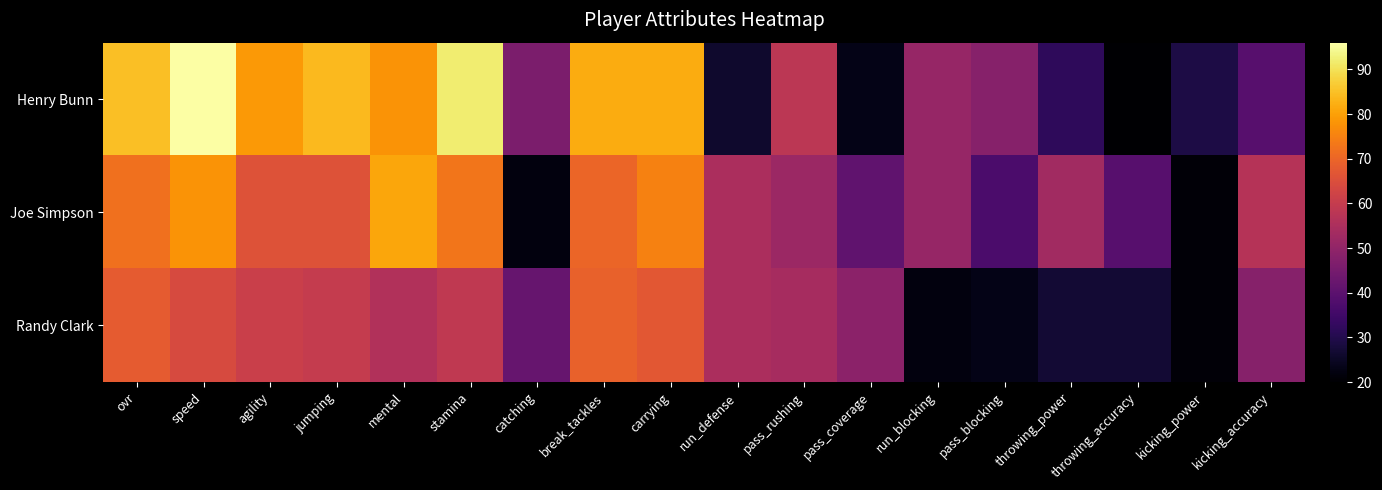

How many distinct data groups are displayed?

3